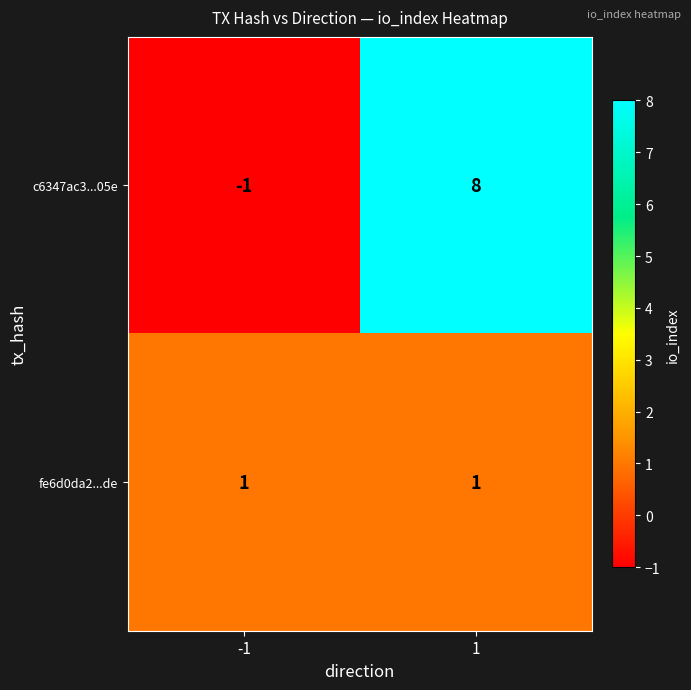

Reading right to left, extract all data points from this chart.

c6347ac3...05e: 1=8	-1=-1
fe6d0da2...de: 1=1	-1=1